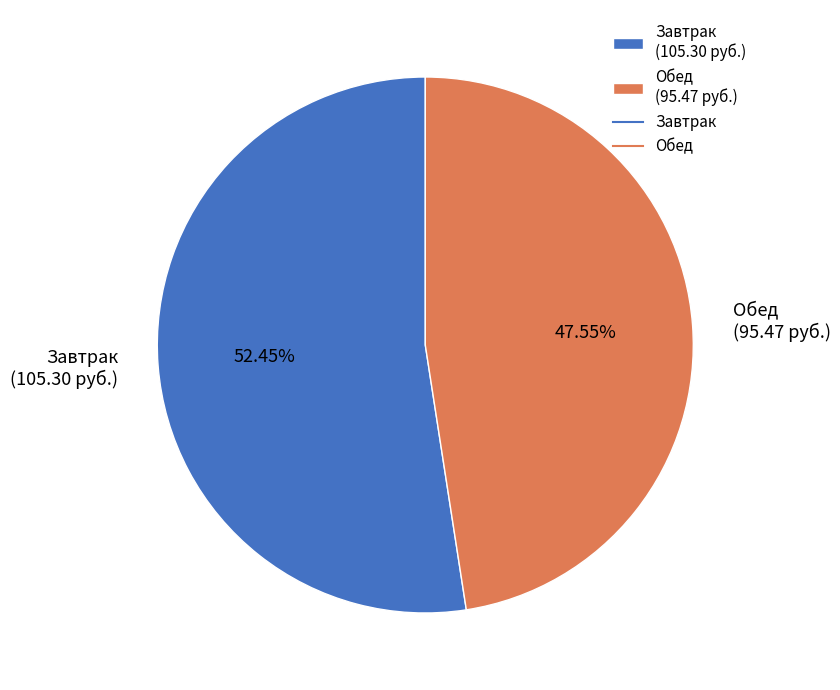

Does Завтрак (105.30 руб.) account for over 50% of the chart?

Yes